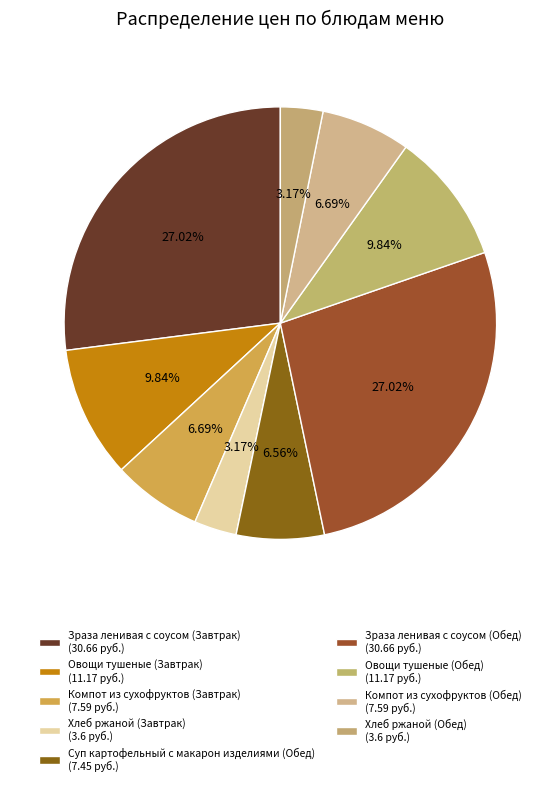

To the nearest percent, what is the difference between the largest and smallest slice percentages?

24%